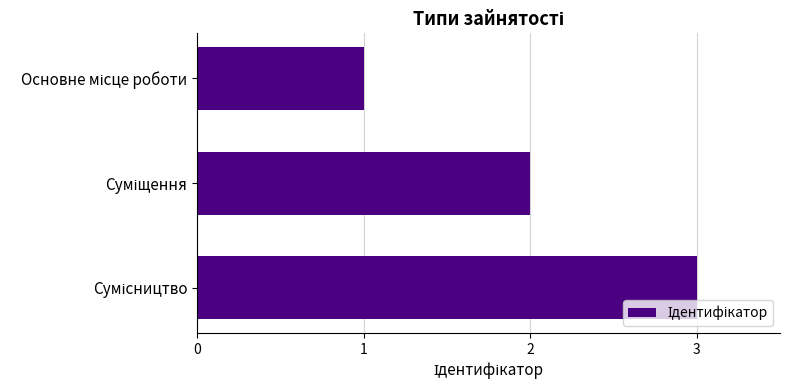

Count the number of categories in the chart.

3